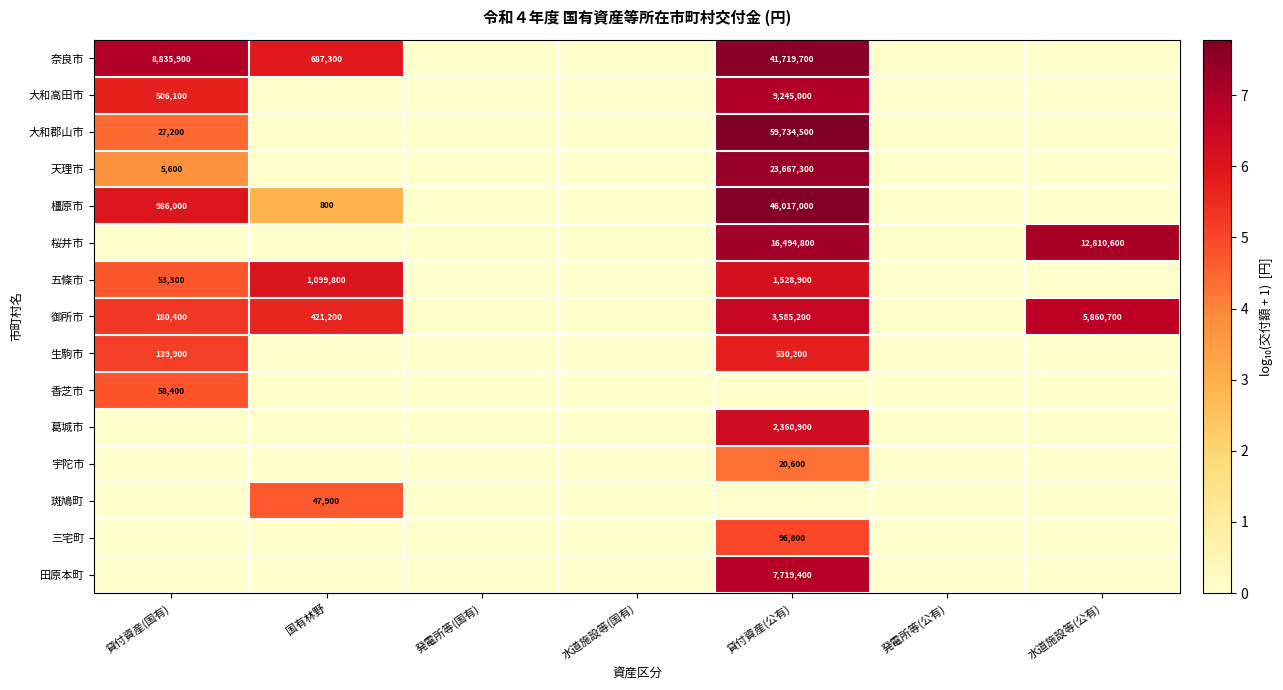

What is the sum of the 桜井市 values at 水道施設等(公有) and 貸付資産(公有)?

29305400